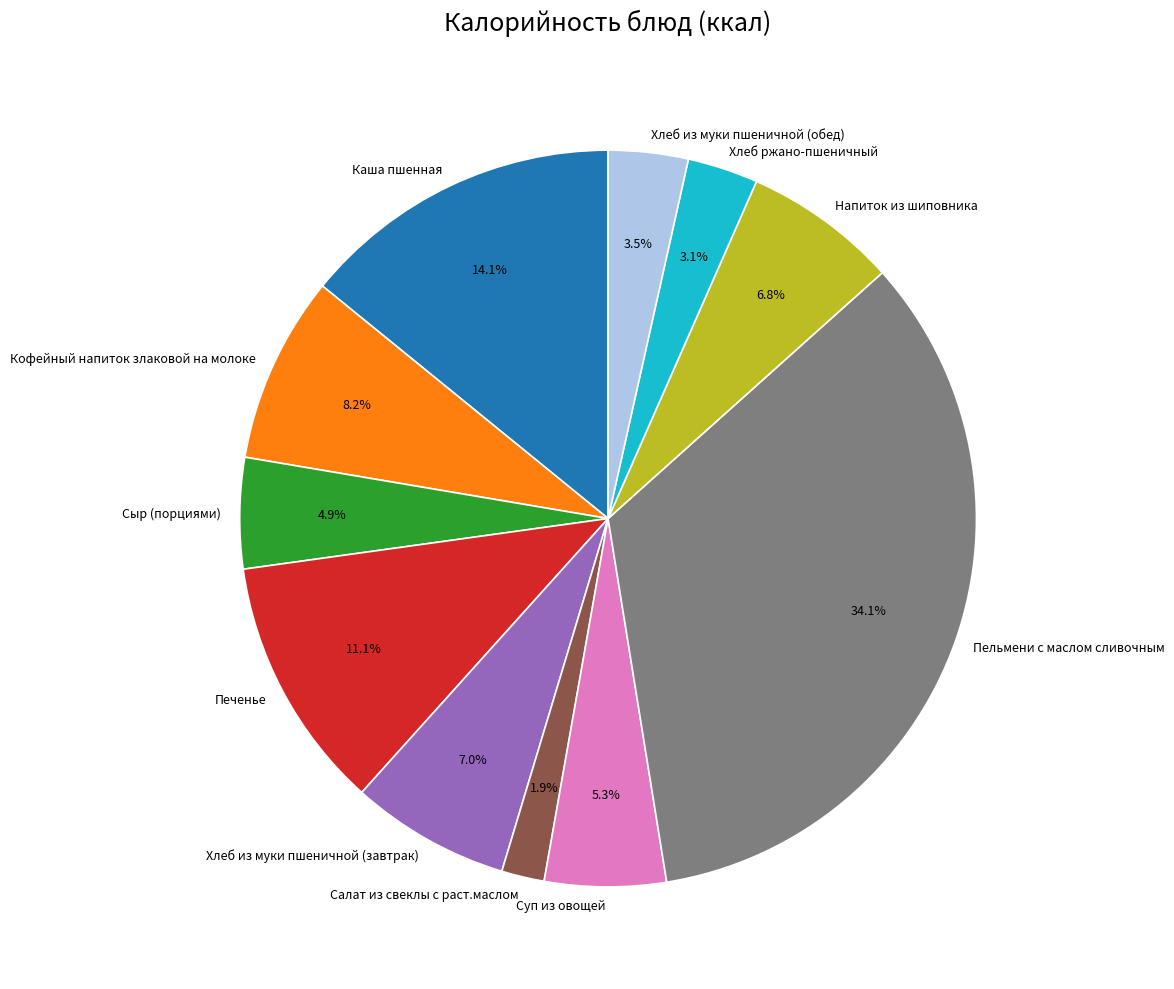

To the nearest percent, what portion does Пельмени с маслом сливочным represent?

34%